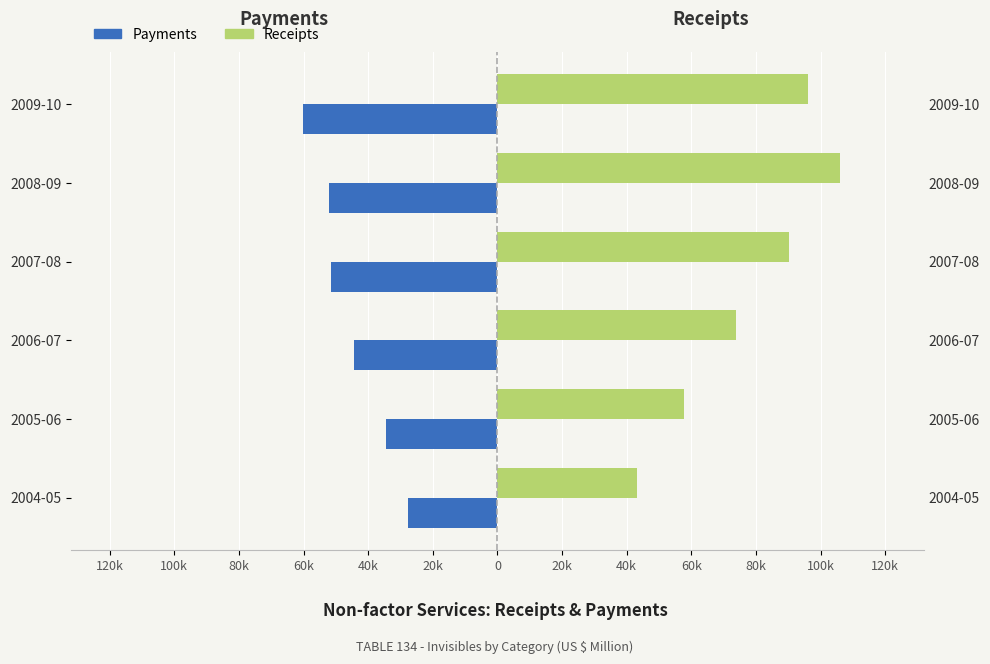

How many data points in Receipts are less than 90342?

3